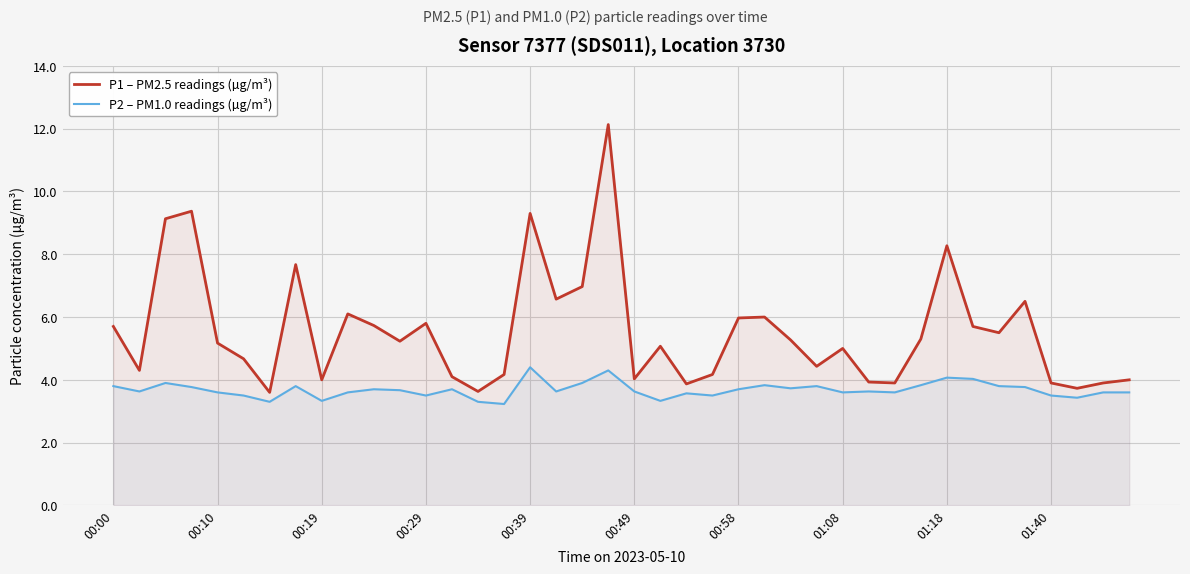

Which series has the largest range (max minus min)?

P1 – PM2.5 readings (µg/m³)